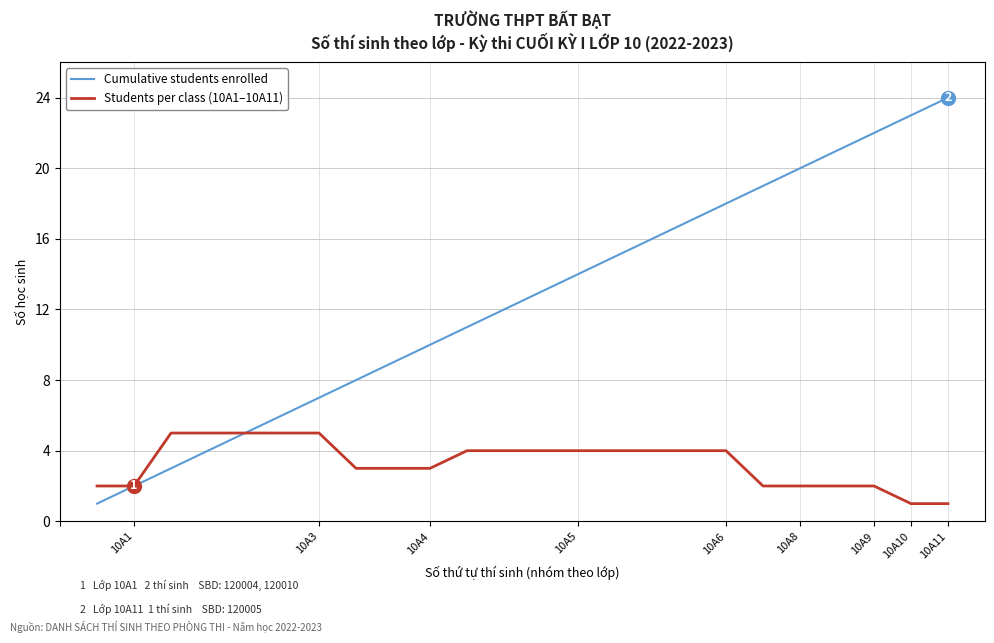

Which series has the widest spread of values?

Cumulative students enrolled